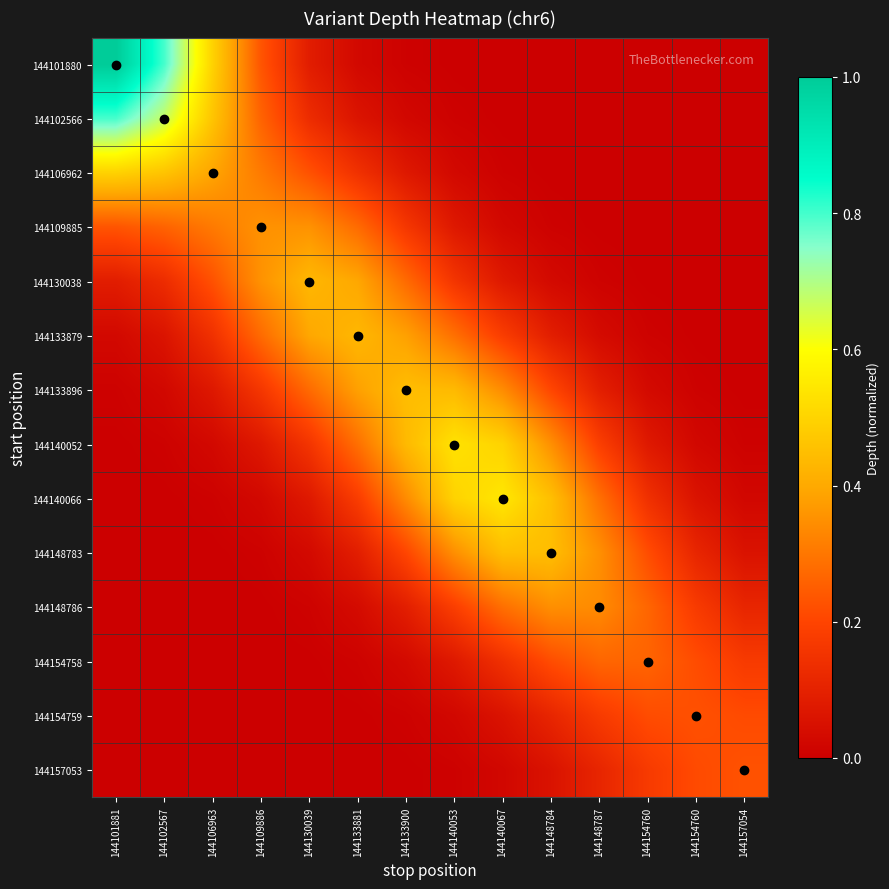

Which series has the largest total across all categories?

144140052